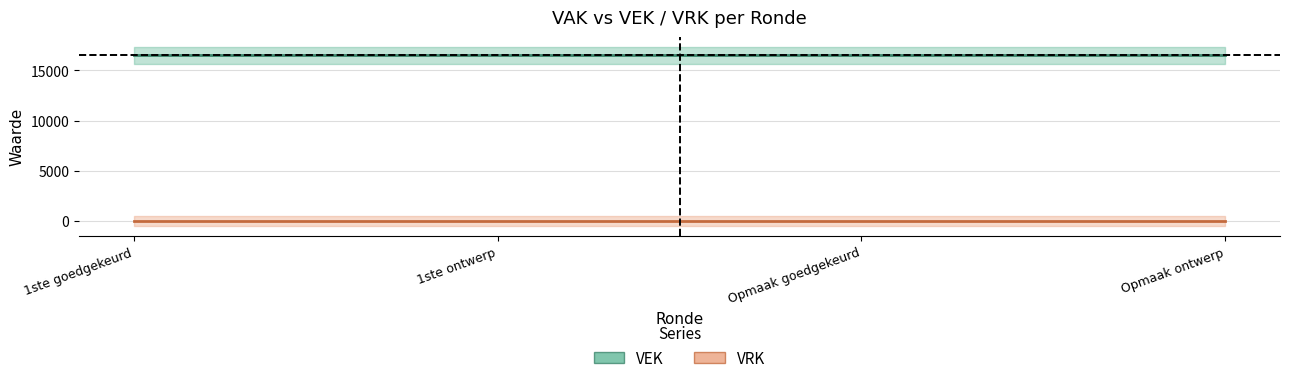

Which label corresponds to the smallest value in the chart?

1ste goedgekeurd